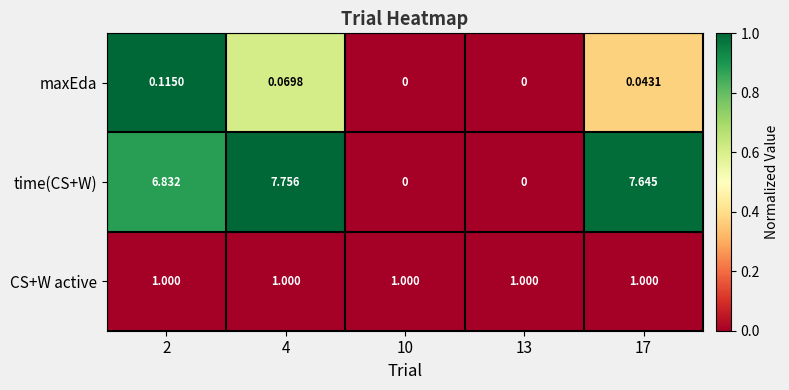

What is the total value across all series at 4?

8.8